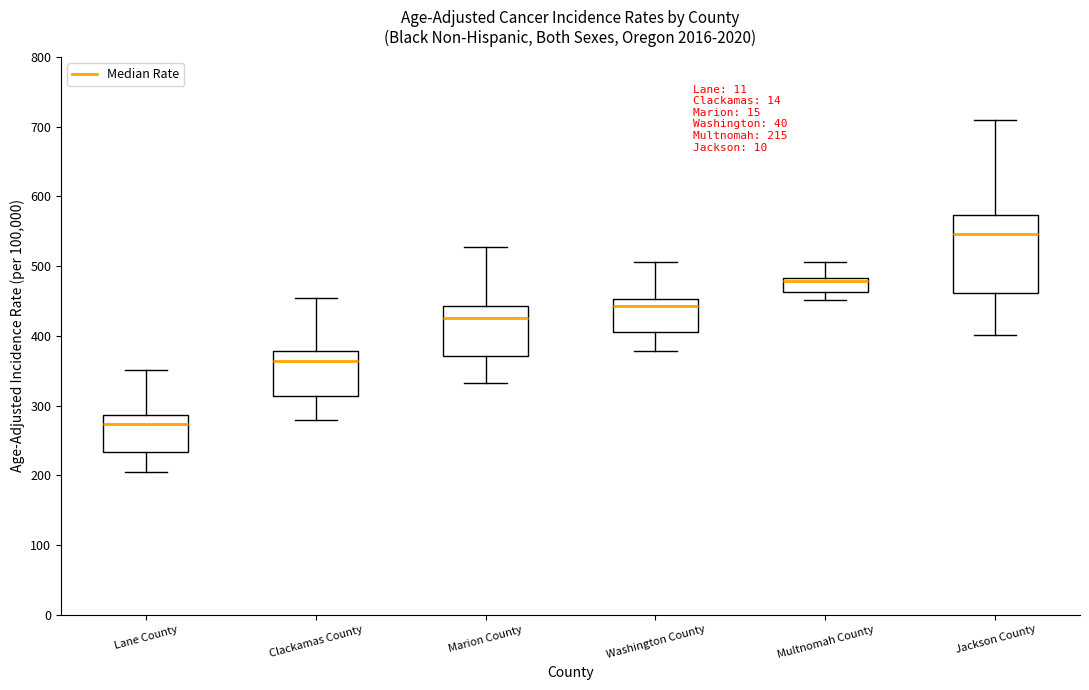

Which box has the highest median line?

Jackson County